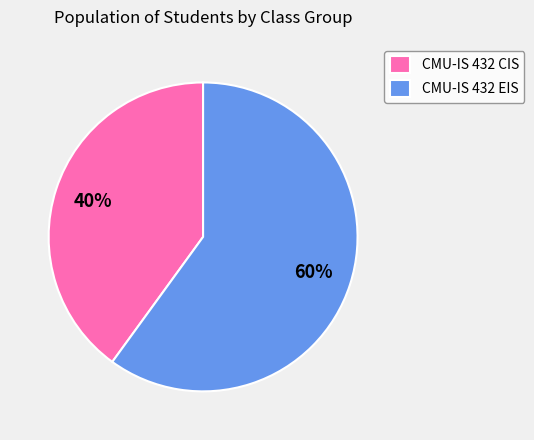

What is the ratio of the value at CMU-IS 432 EIS to the value at CMU-IS 432 CIS?

1.5